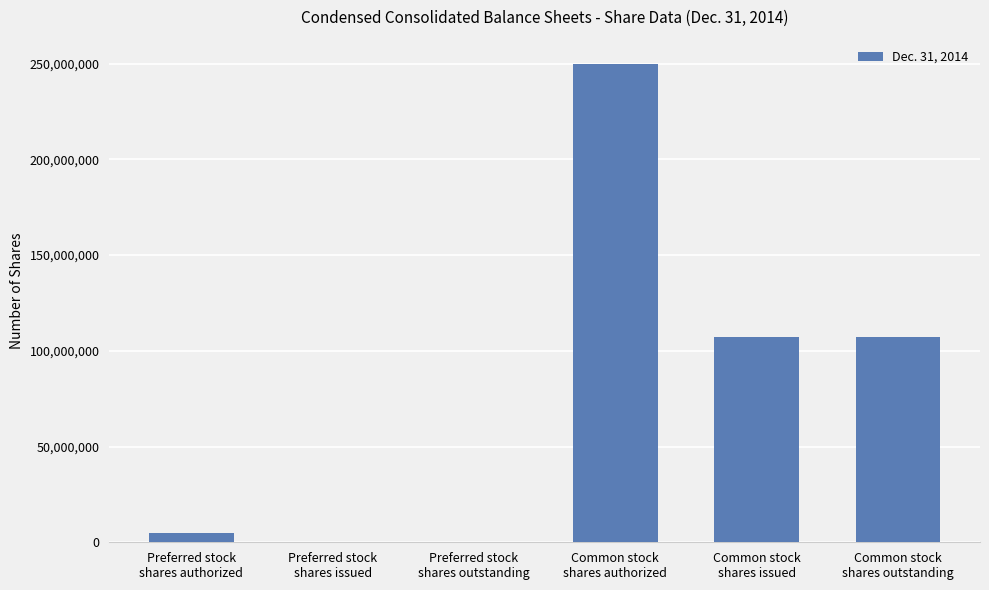

What is the maximum value shown in the chart?

250000000